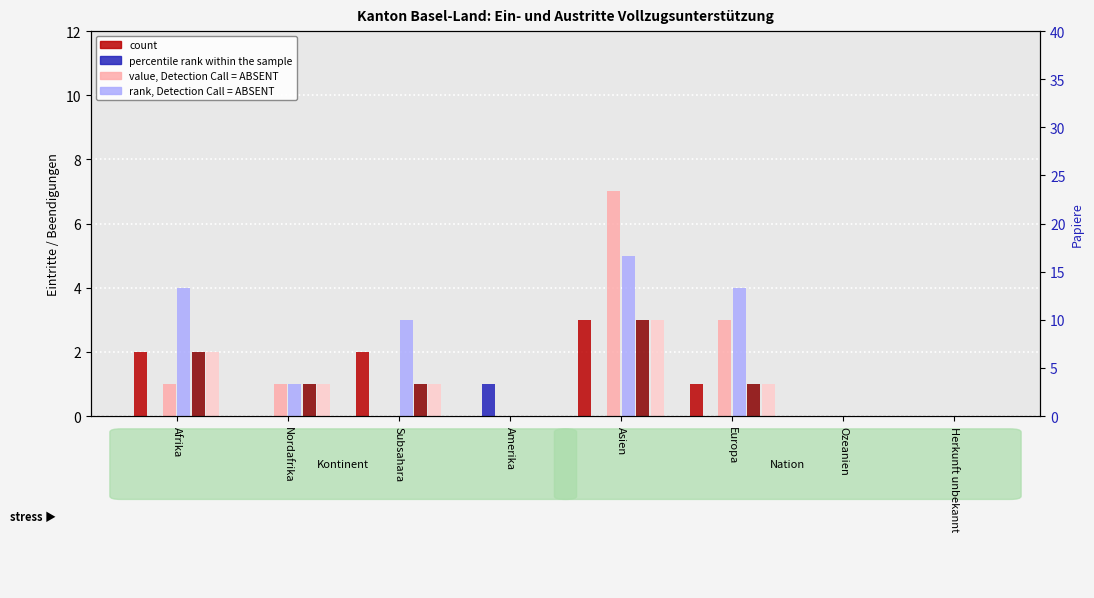

How many distinct data groups are displayed?

6